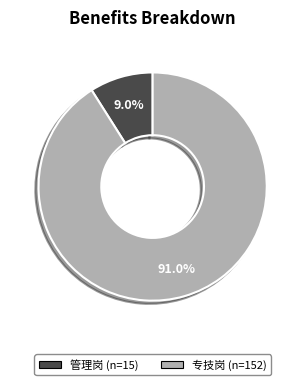

Rank the categories by value from lowest to highest.

管理岗, 专技岗